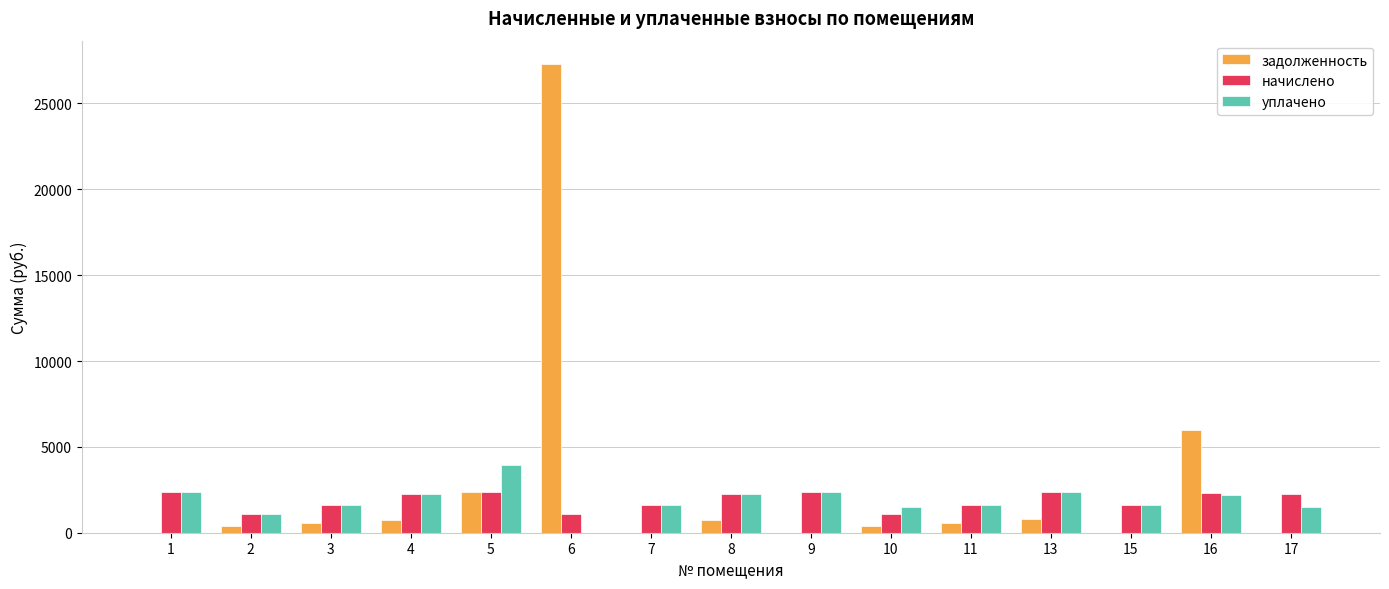

At which category is the sum across all series the highest?

6